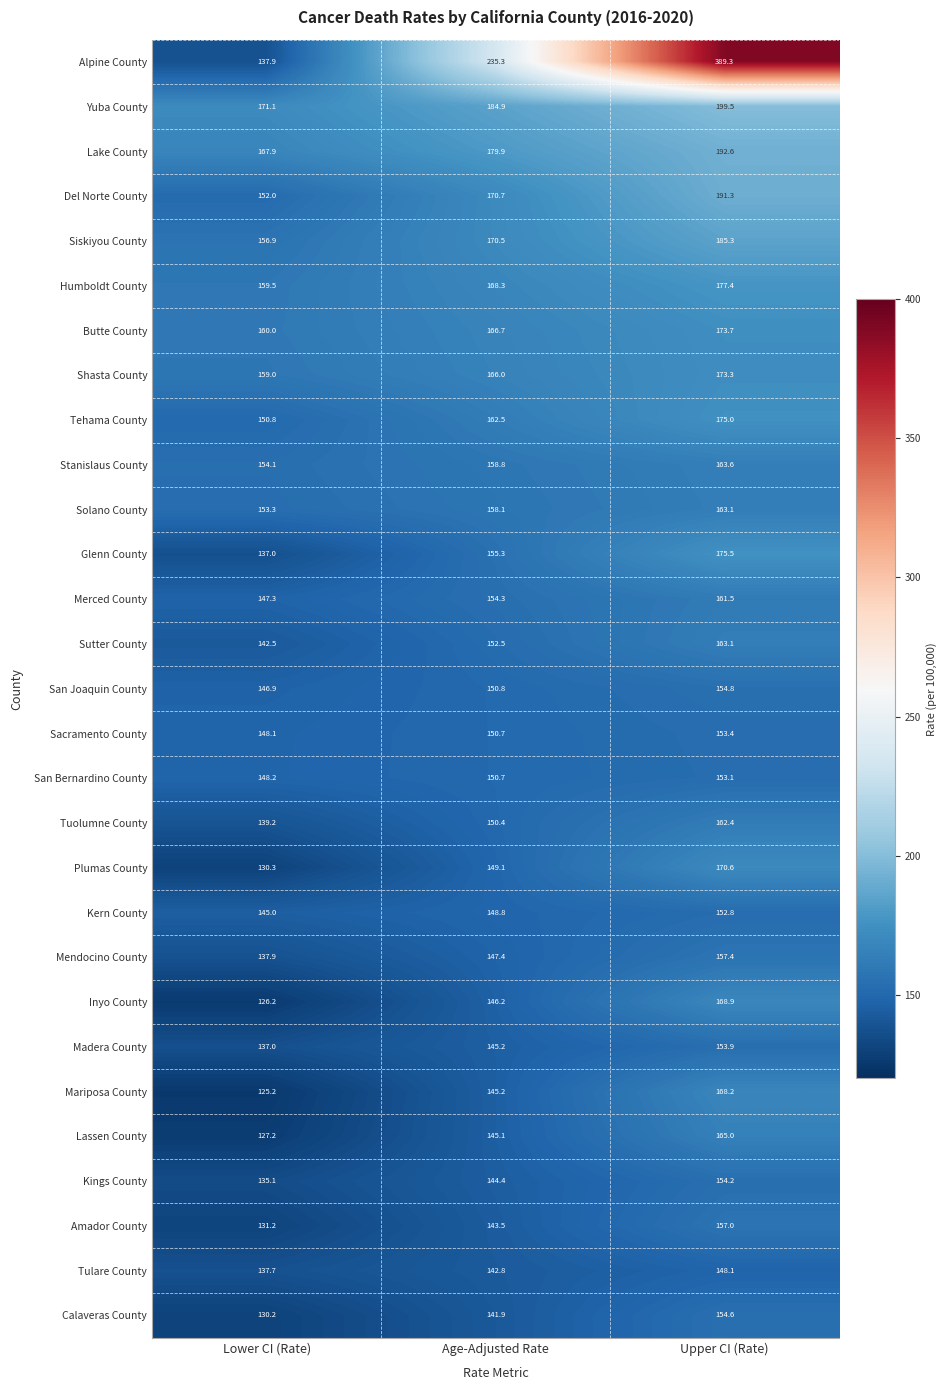

What is the difference between the maximum and minimum values in the Mendocino County series?

19.5